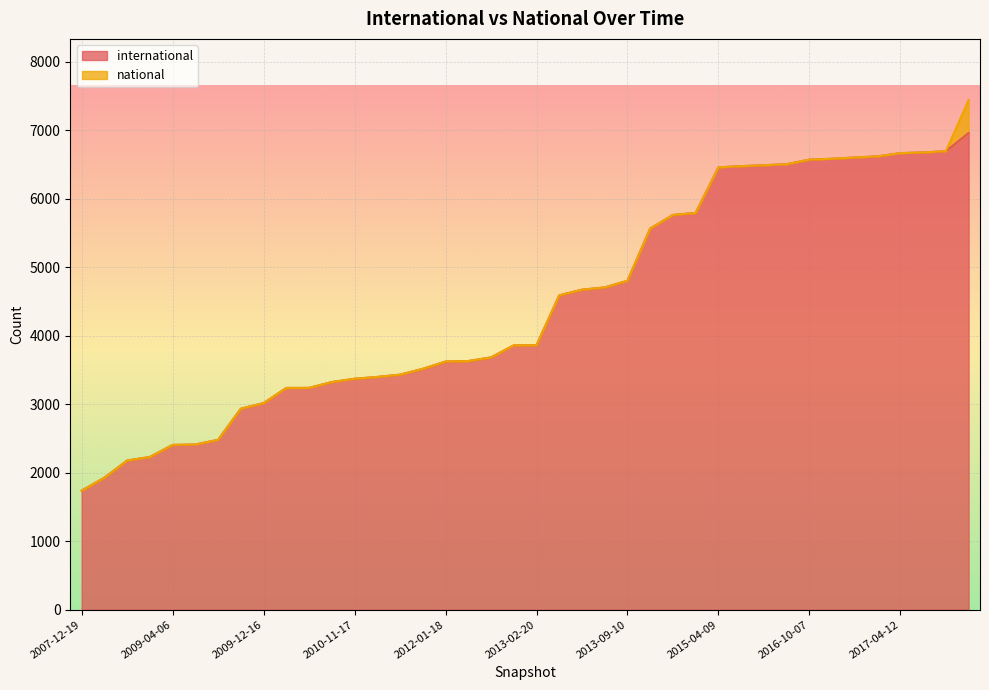

What is the maximum value shown in the chart?

6960